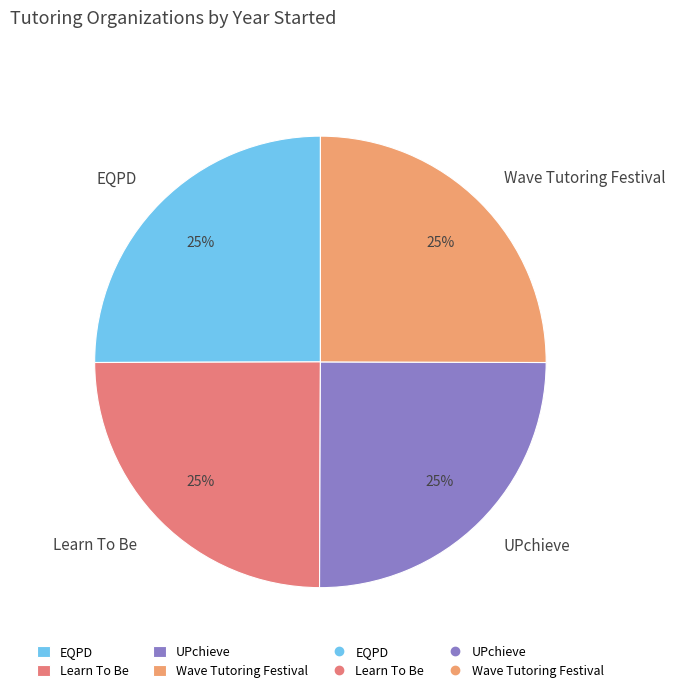

To the nearest percent, what portion does Wave Tutoring Festival represent?

25%